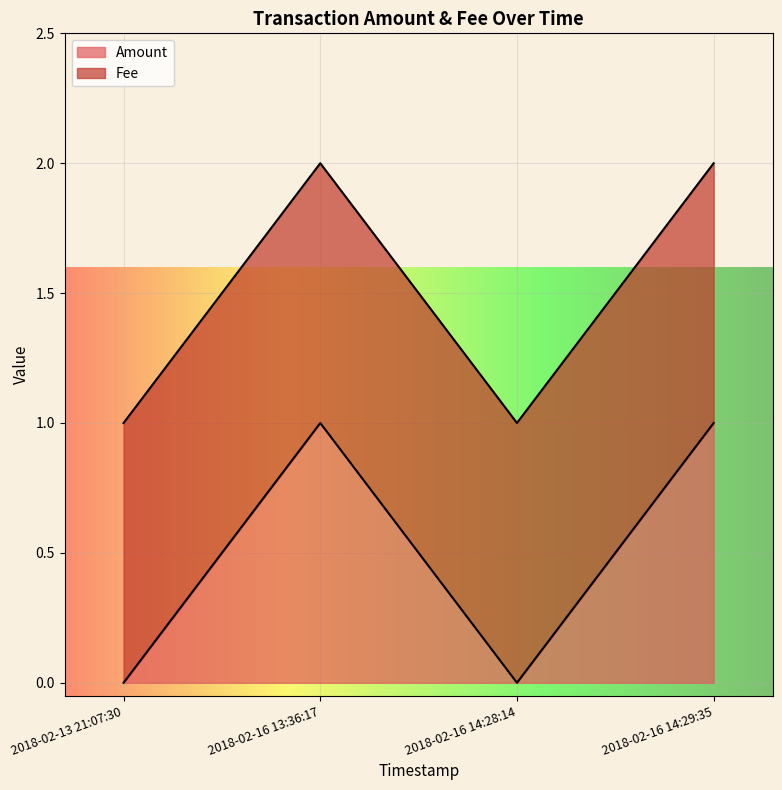

What is the greatest value displayed?

1